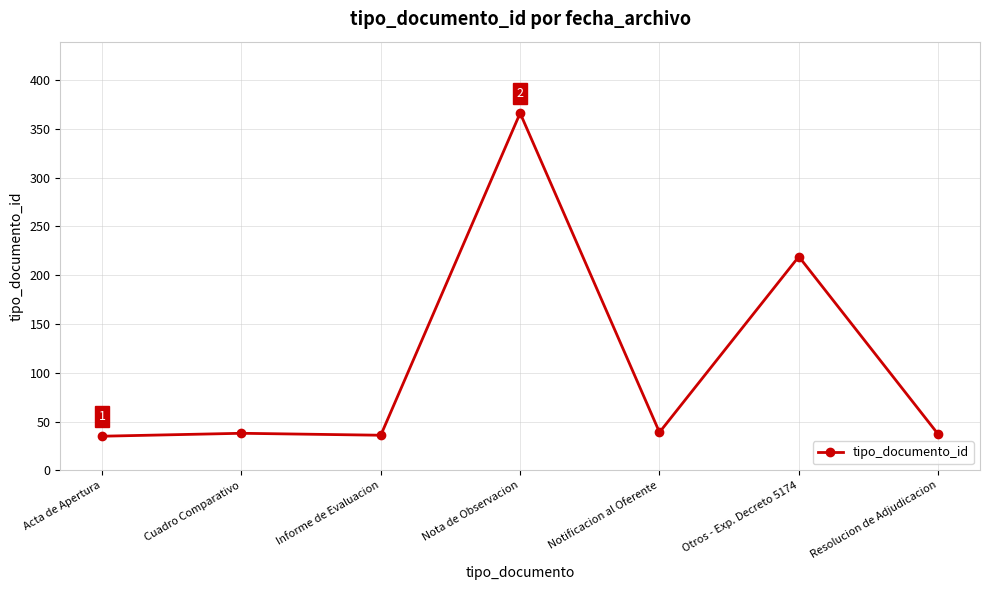

At which label is the value closest to 200?

Otros - Exp. Decreto 5174